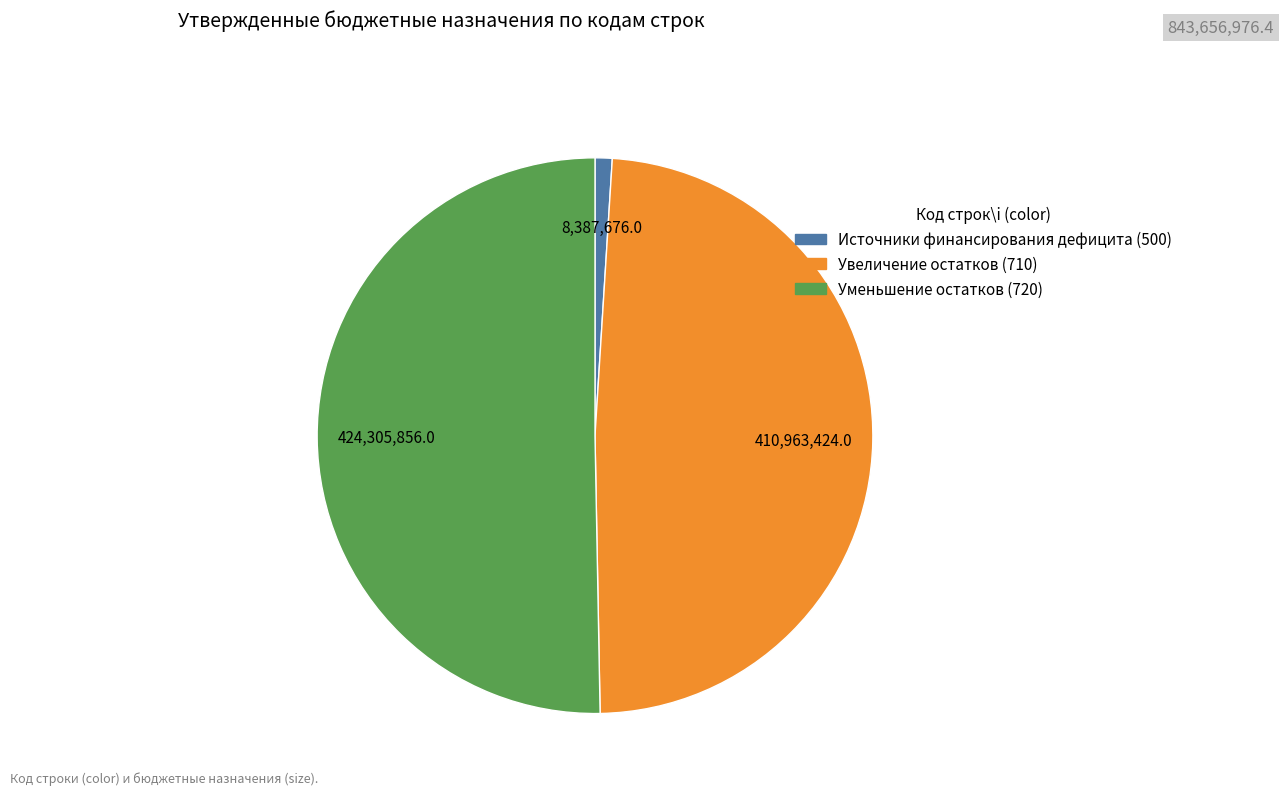

How many slices are in this pie chart?

3